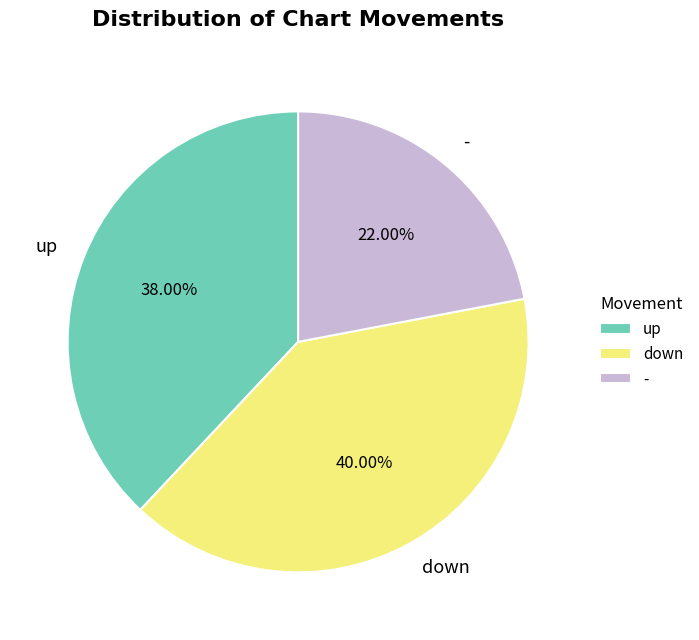

Approximately how many times larger is the value at down compared to -?

1.8